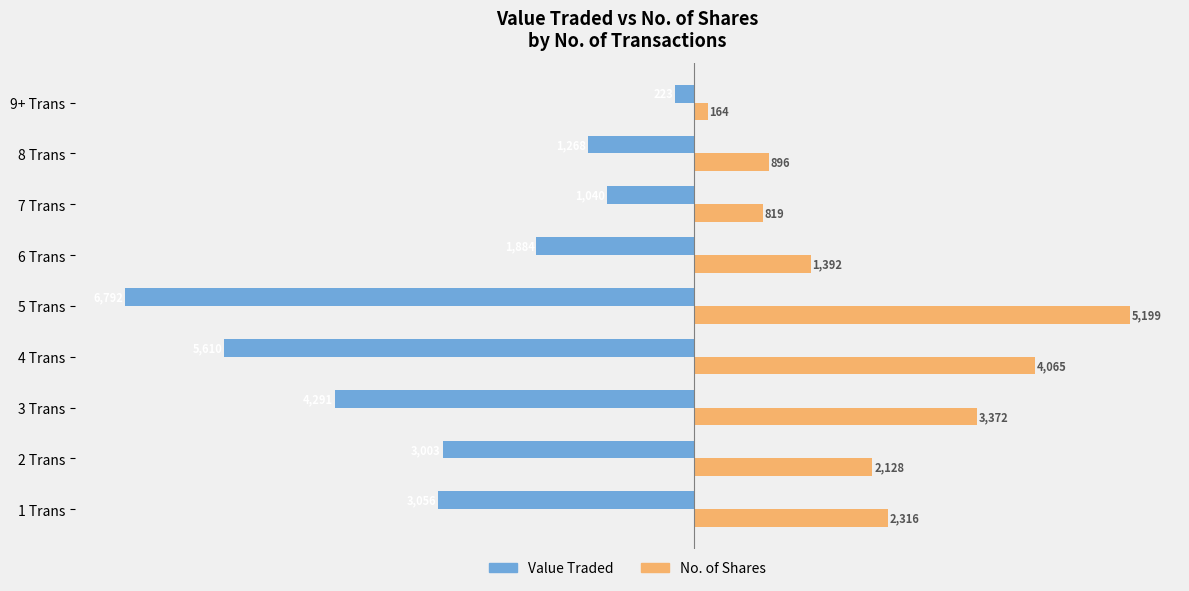

Which series has the largest range (max minus min)?

Value Traded